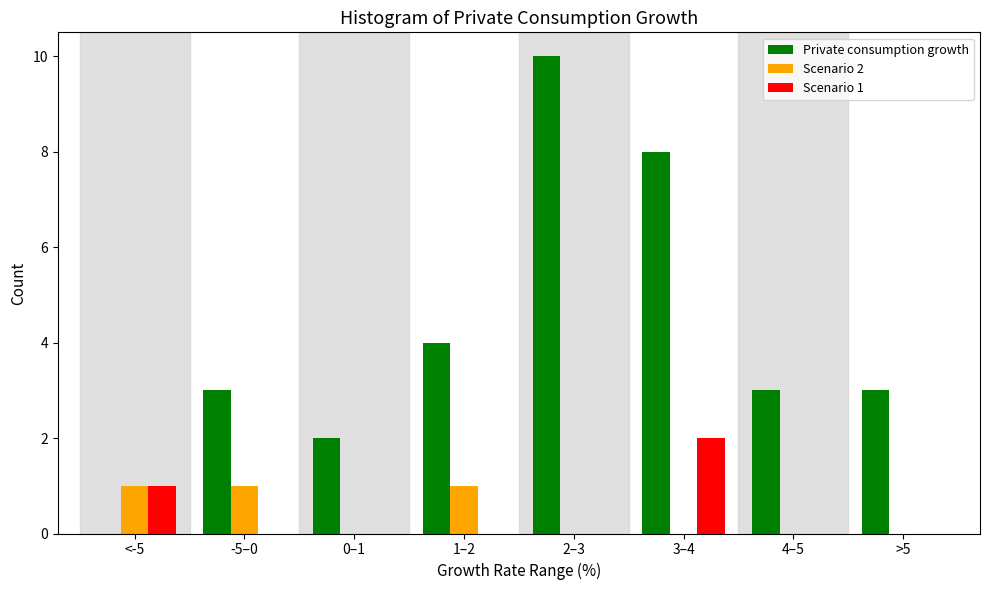

Reading left to right, extract all data points from this chart.

Private consumption growth: <-5=0	-5–0=3	0–1=2	1–2=4	2–3=10	3–4=8	4–5=3	>5=3
Scenario 2: <-5=1	-5–0=1	0–1=0	1–2=1	2–3=0	3–4=0	4–5=0	>5=0
Scenario 1: <-5=1	-5–0=0	0–1=0	1–2=0	2–3=0	3–4=2	4–5=0	>5=0